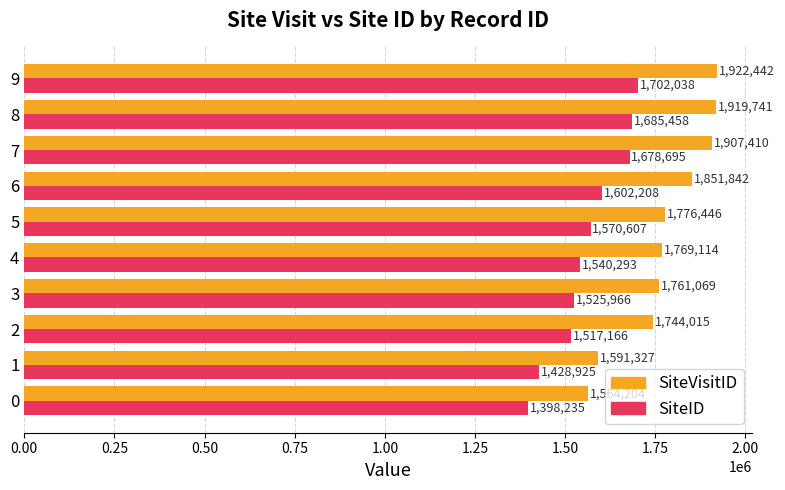

True or false: SiteID has a value of 1602208 at 6.

True